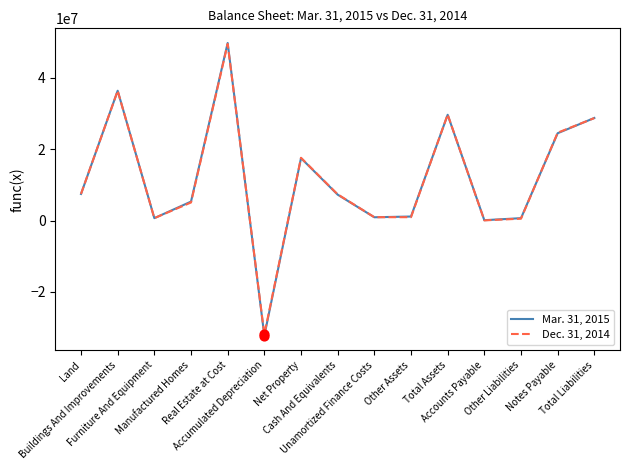

Which series has the largest range (max minus min)?

Mar. 31, 2015